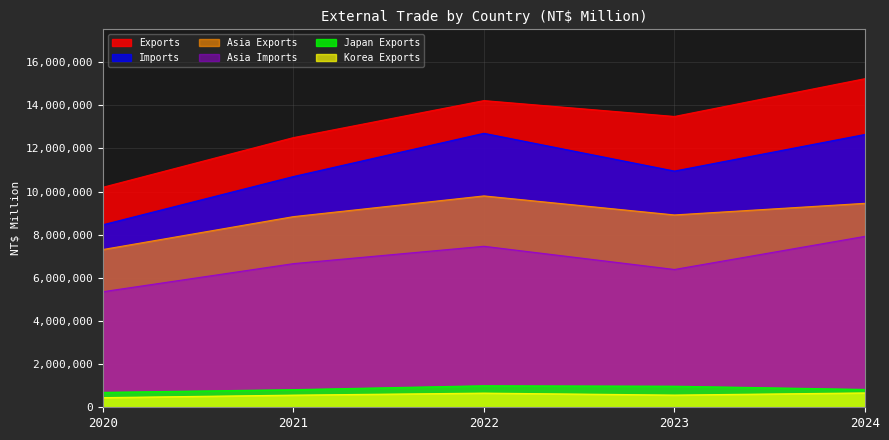

True or false: Korea Exports has a value of 564087 at 2021.

True